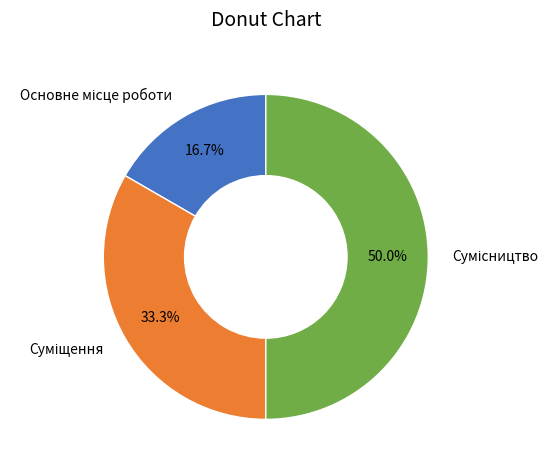

What is the change in value from Основне місце роботи to Сумісництво?

+2